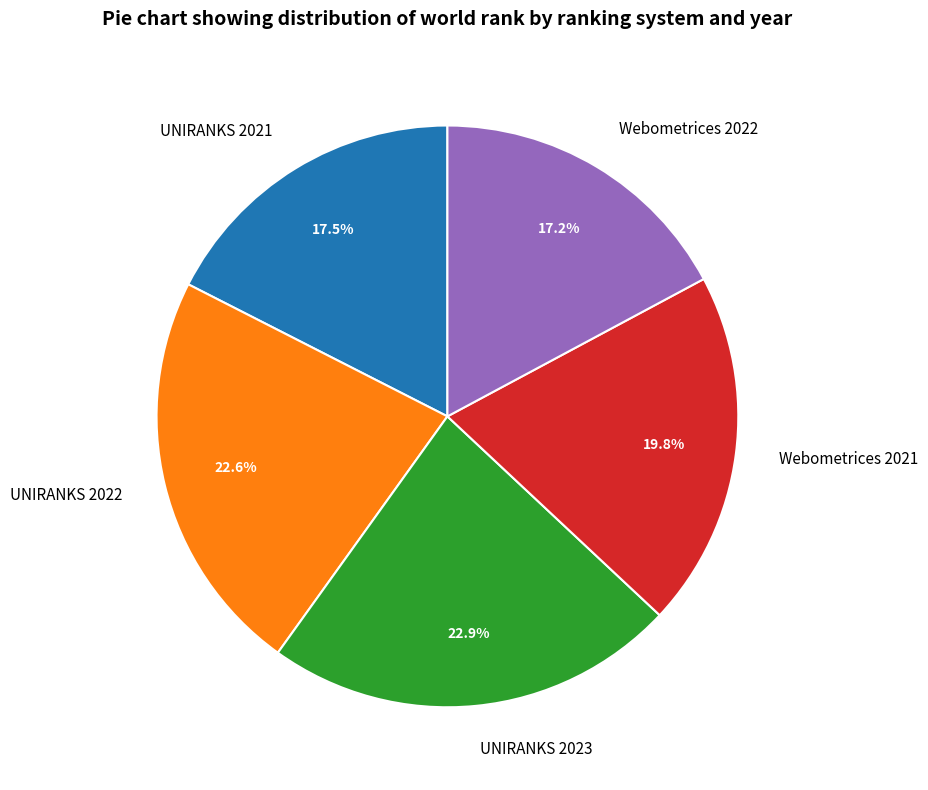

Combined, do UNIRANKS 2022 and Webometrices 2021 account for over 50%?

No